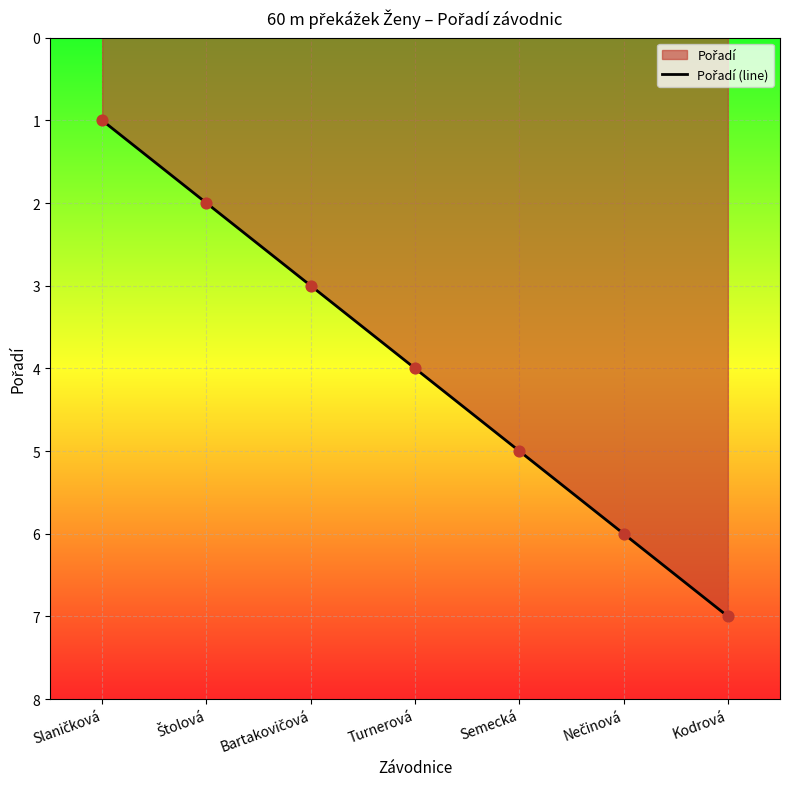

What is the ratio of the value at Semecká to the value at Štolová?

2.5